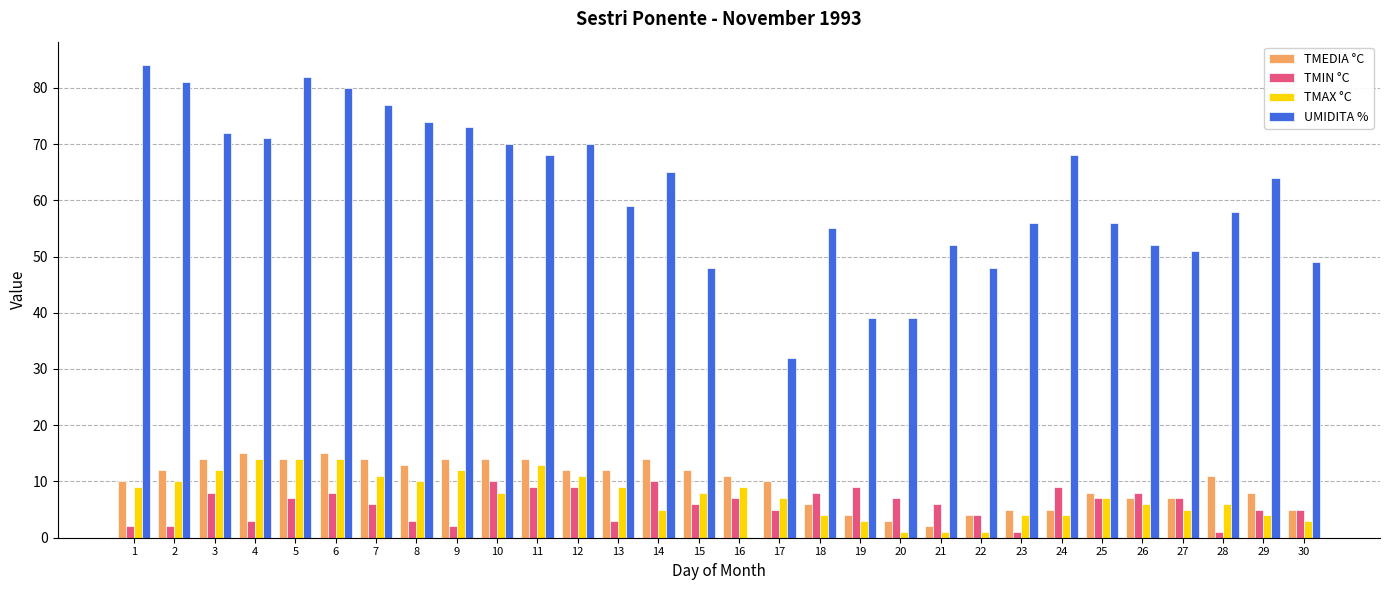

The value of TMEDIA °C at 1 is 17. True or false?

False